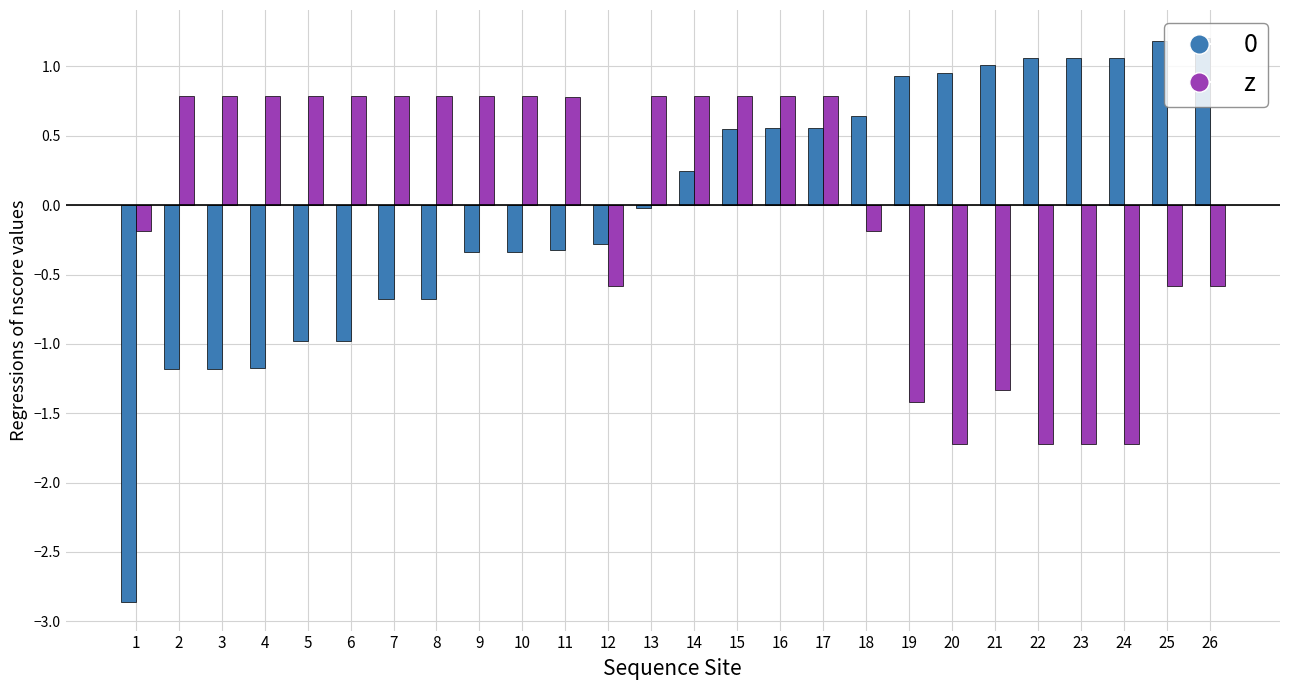

True or false: 0 has a value of 0.6 at 17.

True